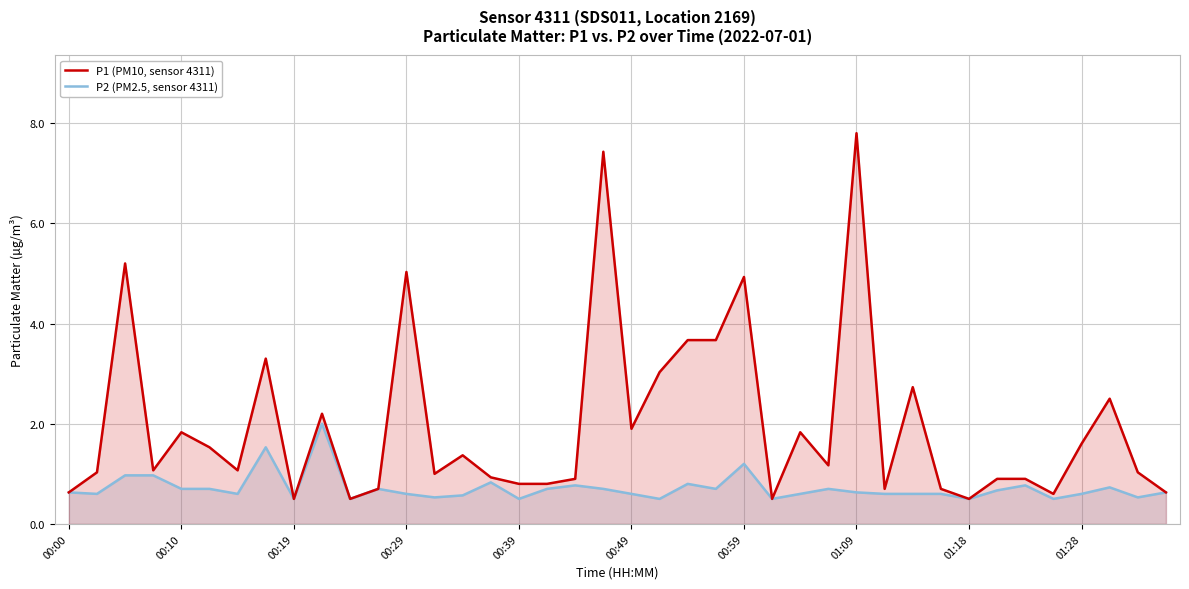

Which series has the largest total across all categories?

P1 (PM10, sensor 4311)